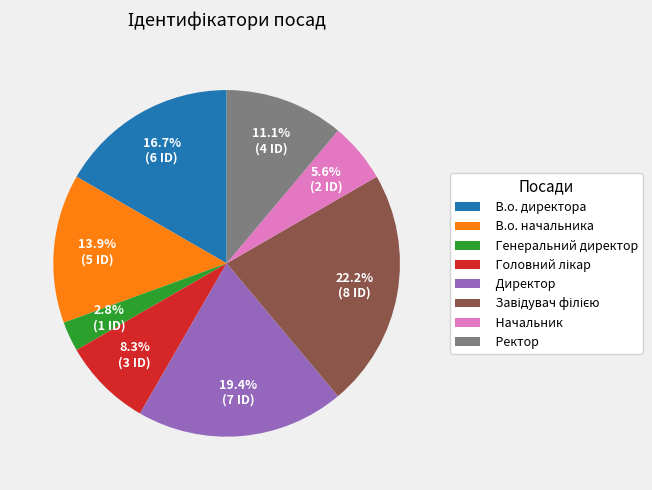

What is the total percentage of В.о. начальника and Генеральний директор?

16.7%